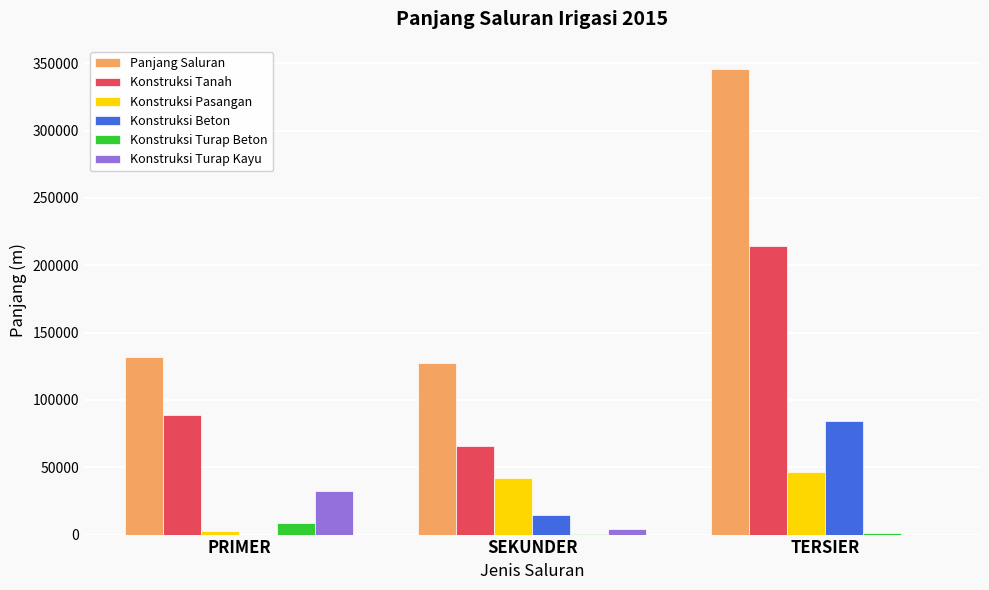

Are the bars horizontal?

No